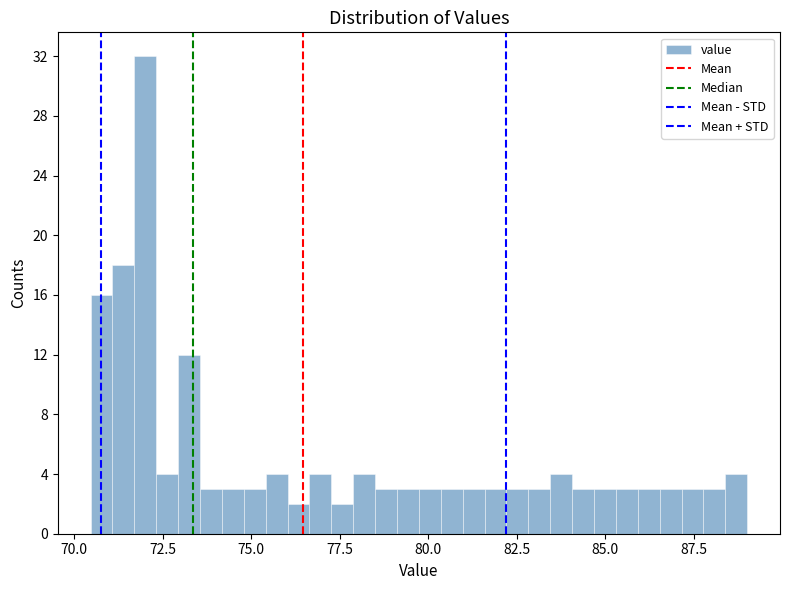

Read against the x-axis, roughly where is the centre of the tallest bar?

72.0